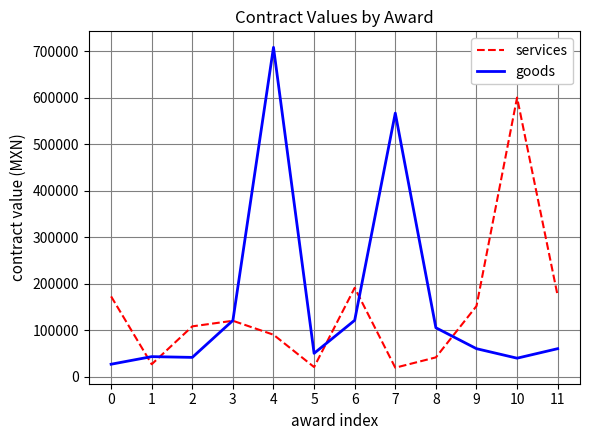

What are all the series names shown in the legend?

services, goods